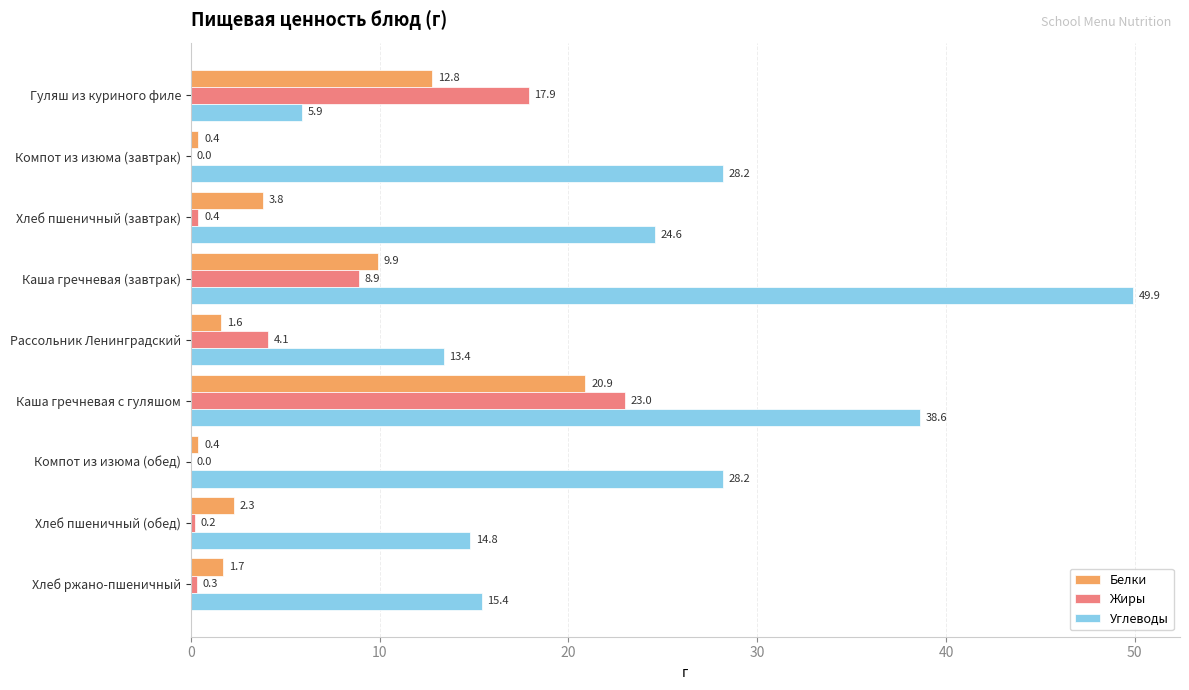

The value of Жиры at Гуляш из куриного филе is 9.0. True or false?

False